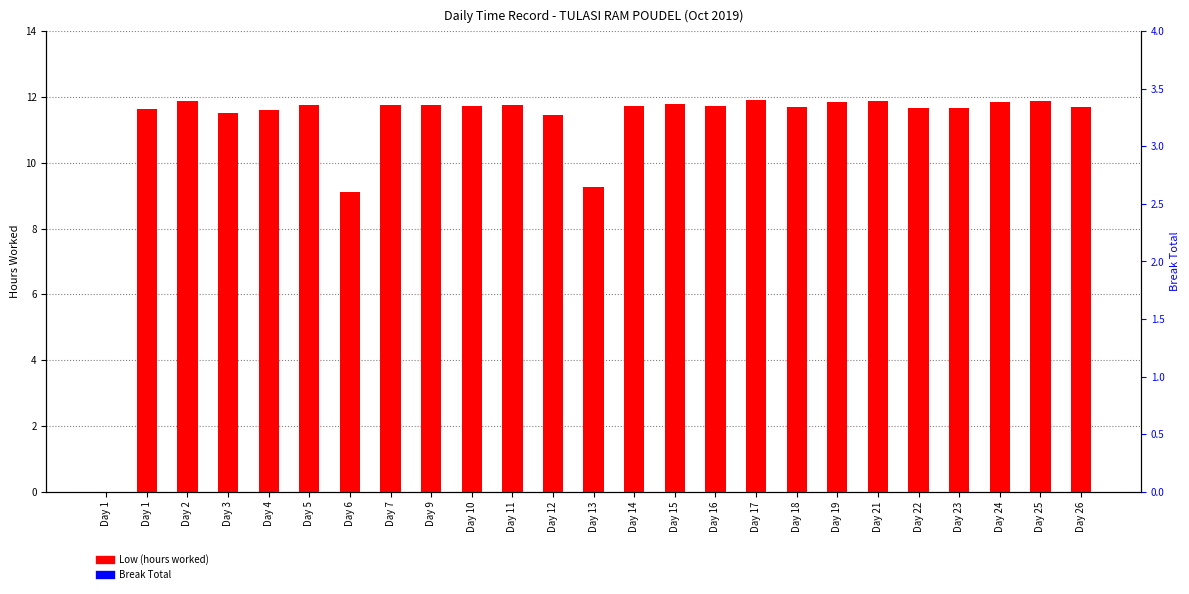

What is the total value across all series at Day 12?

11.5